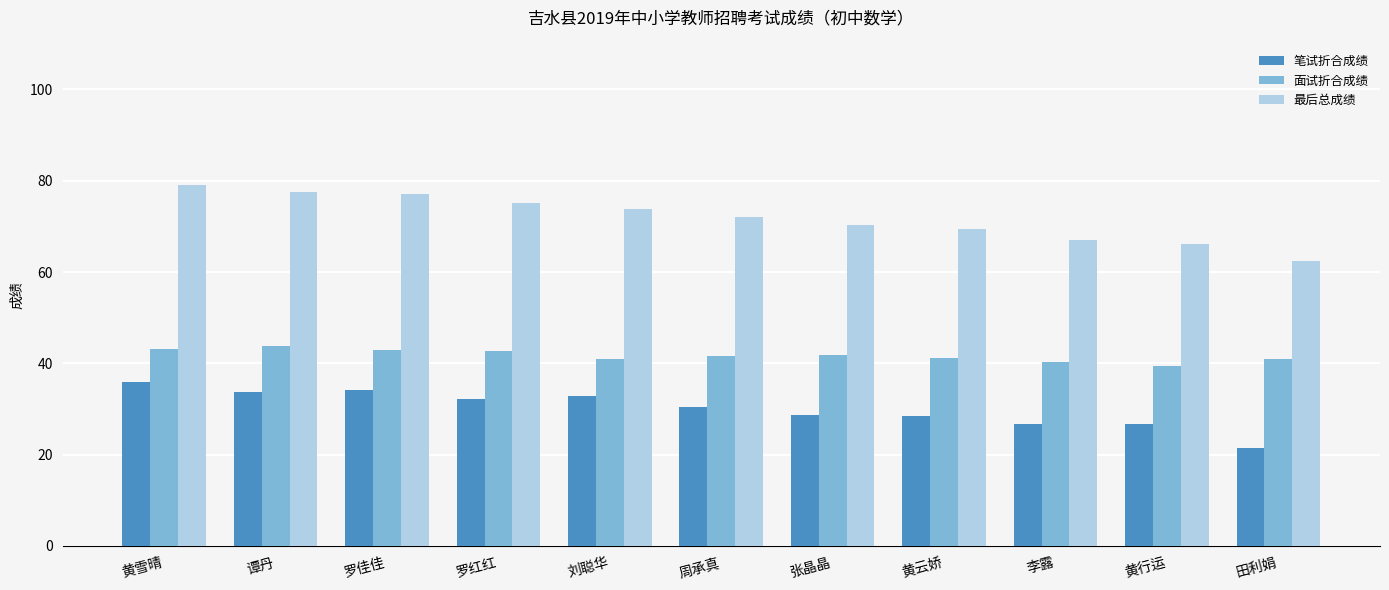

Is the value of 面试折合成绩 at 黄行运 greater than the value of 笔试折合成绩 at 李露?

Yes